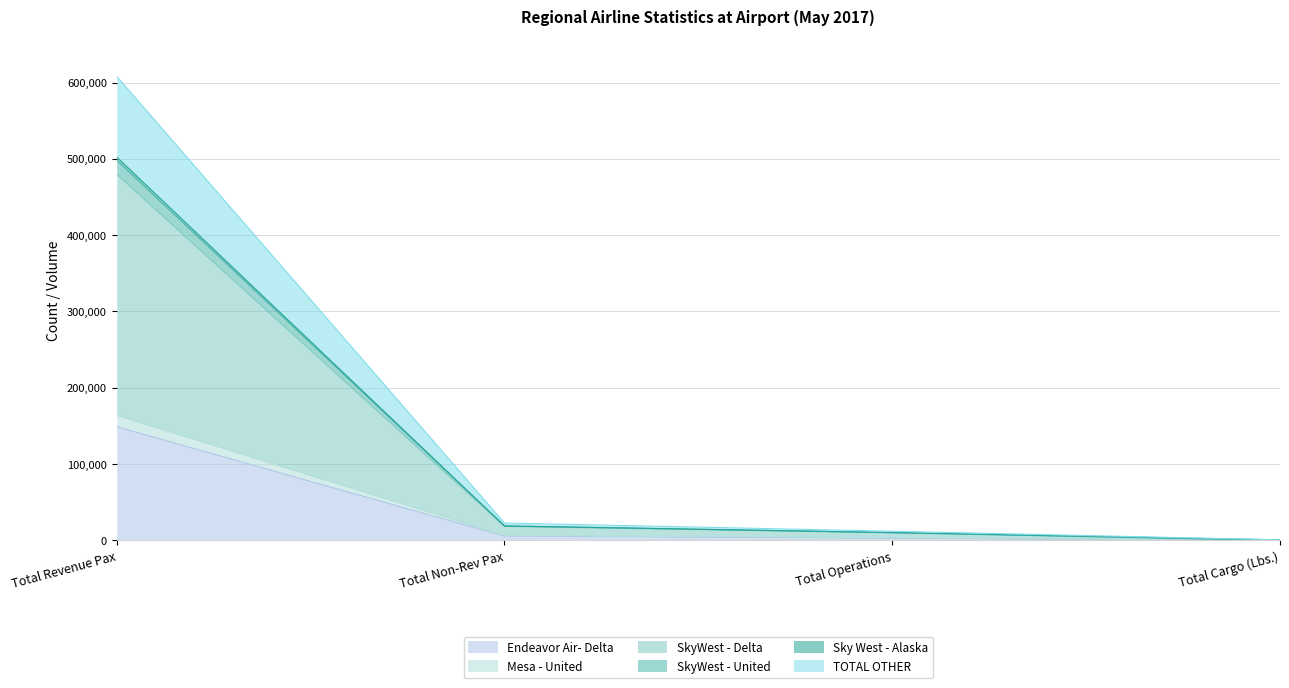

Reading right to left, what are all the values shown in this chart?

Endeavor Air- Delta: 0	2959	5709	148960
Mesa - United: 0	3263	6562	163858
SkyWest - Delta: 0	10262	18913	498231
SkyWest - United: 781	12102	22845	608168
Sky West - Alaska: 781	10324	19070	502440
TOTAL OTHER: 0	9960	18396	479857